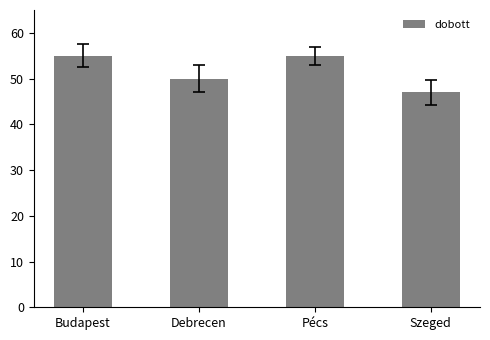

What is the maximum value shown in the chart?

55